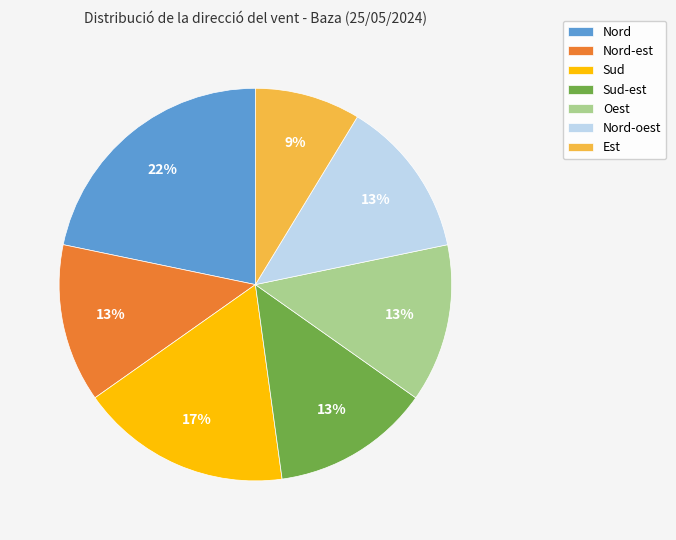

To the nearest percent, what is the difference between the Nord and Nord-est slice percentages?

9%